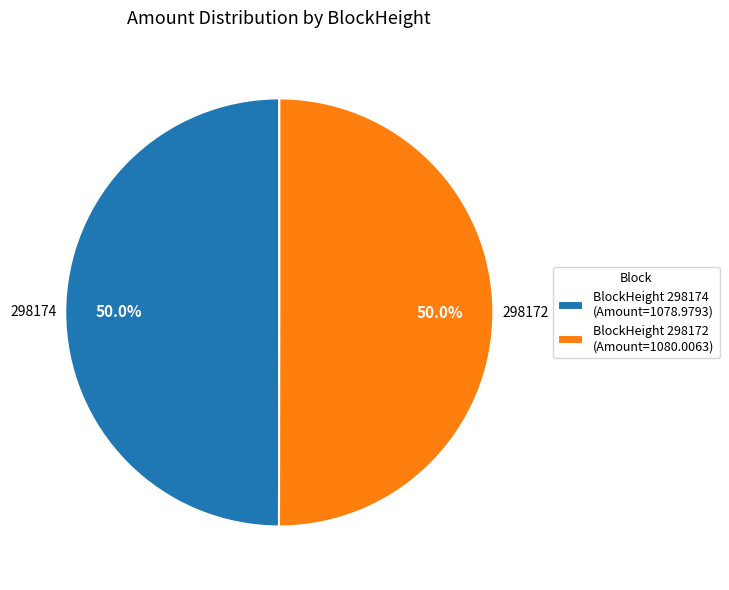

To the nearest percent, what is the difference between the largest and smallest slice percentages?

0%